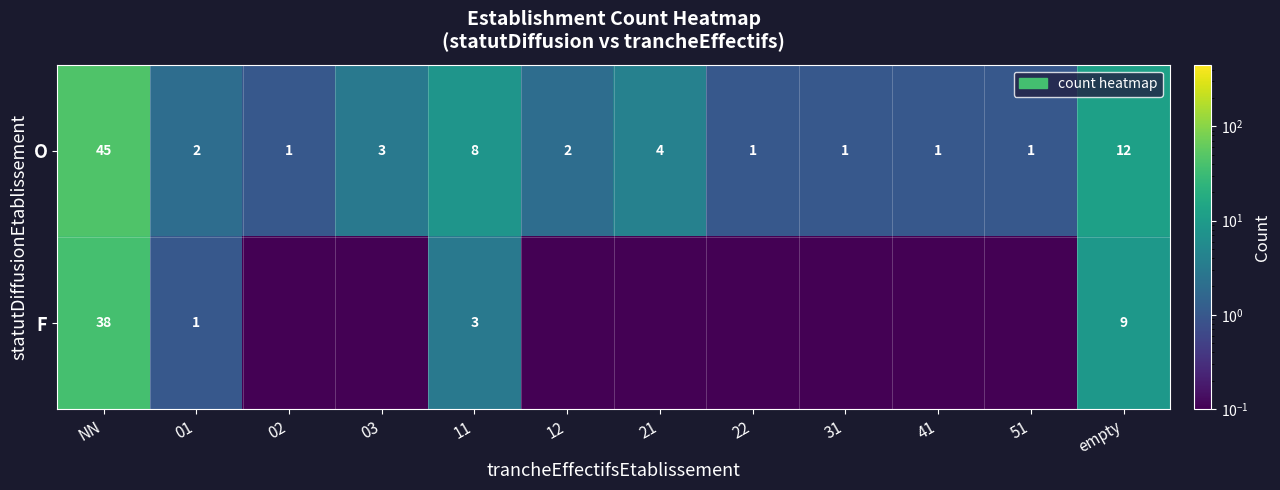

Which category has the highest value in the O series?

NN